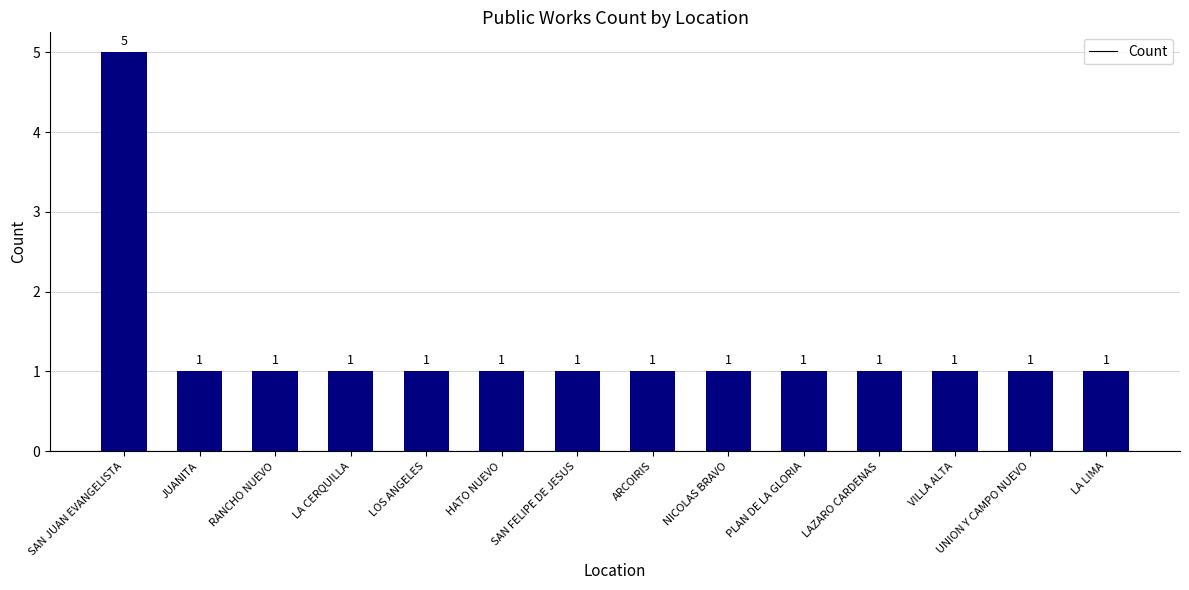

Does the chart contain stacked bars?

No